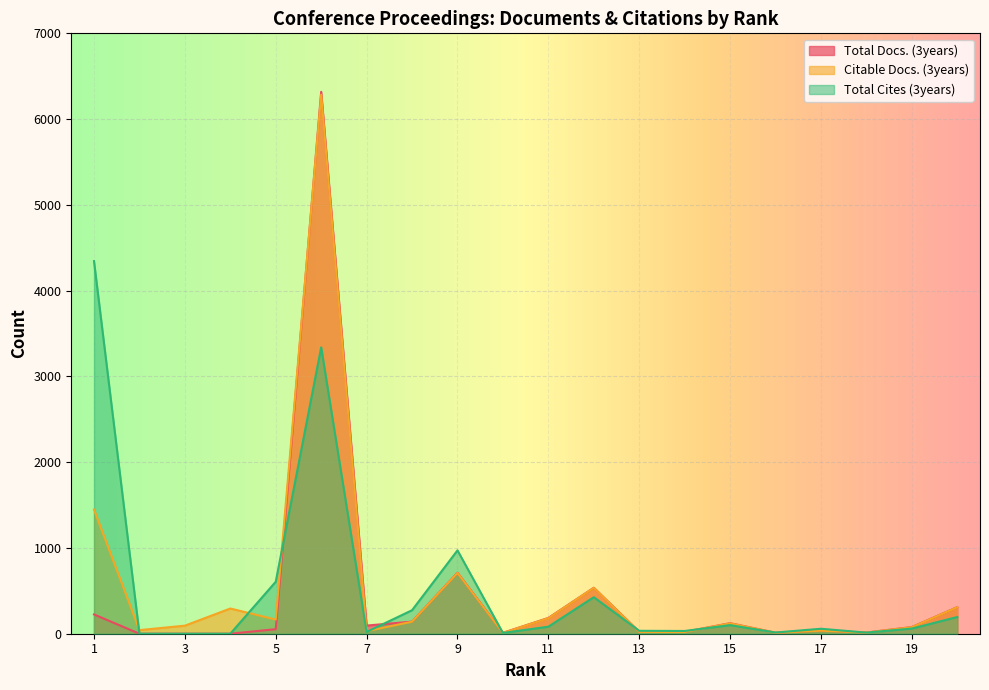

What is the sum of all Total Cites (3years) values?

10579